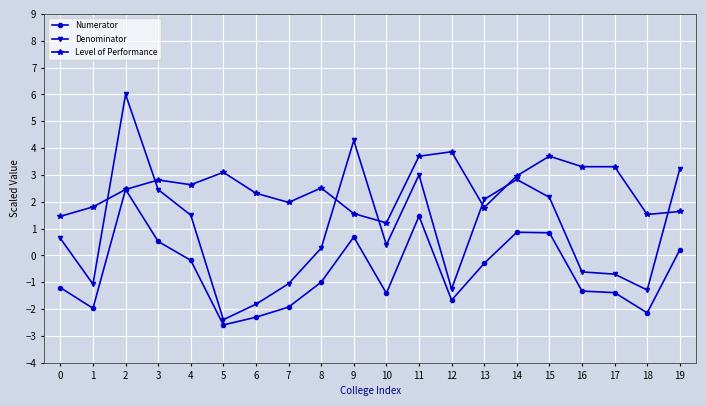

What is the difference between the Denominator values at 13 and 7?

3.1